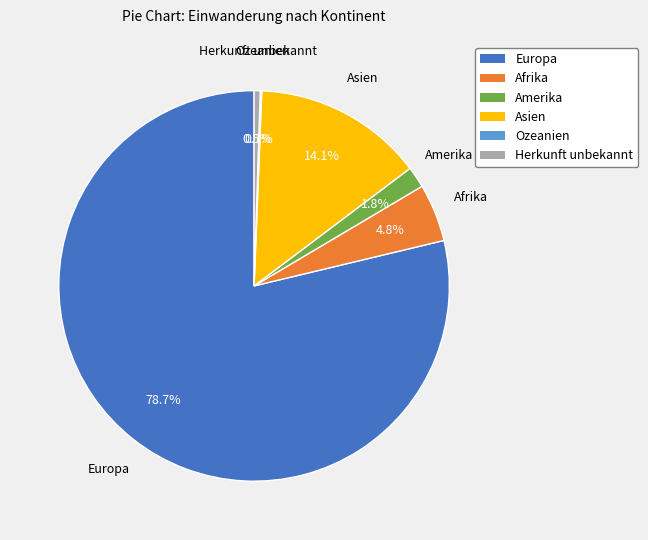

True or false: Europa accounts for 87% of the total.

False